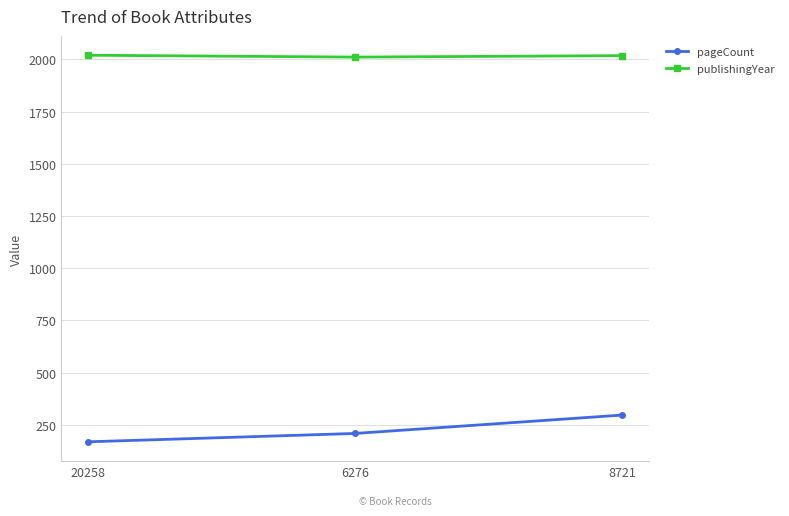

True or false: pageCount has a value of 296 at 8721.

True